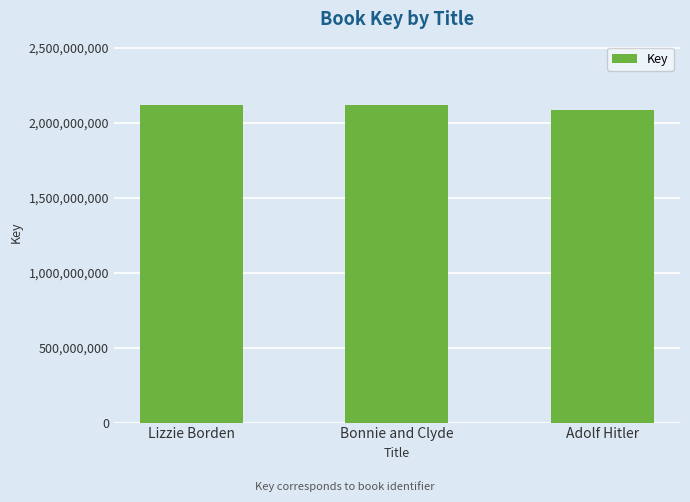

What is the sum of all values?

6324827218